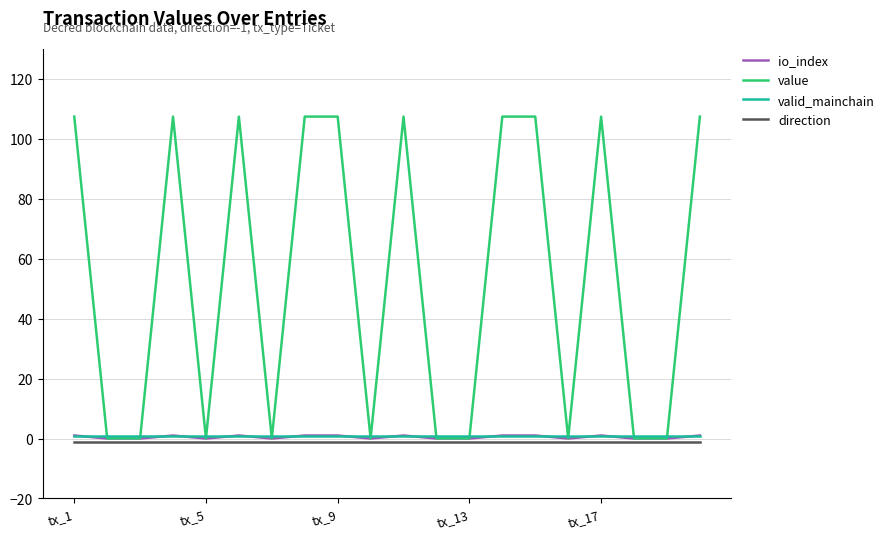

Which series has the largest total across all categories?

value